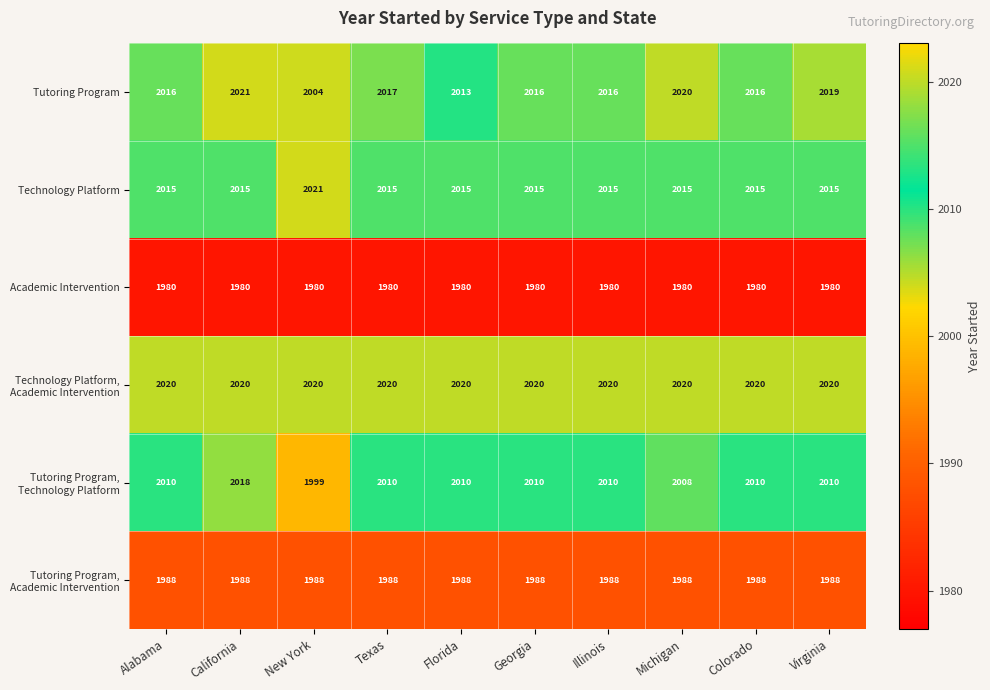

What is the greatest value displayed?

2021